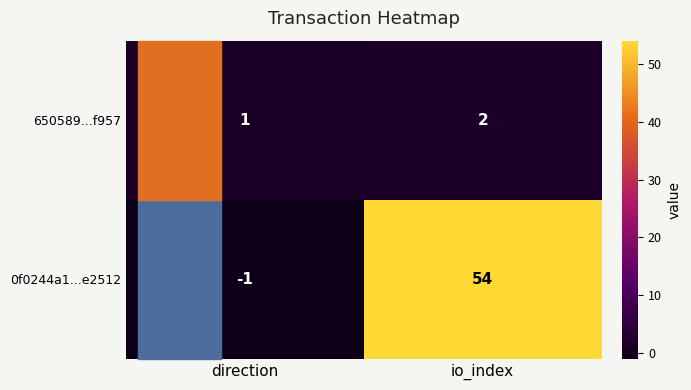

Rank the series at io_index from highest to lowest value.

0f0244a1...e2512, 650589...f957